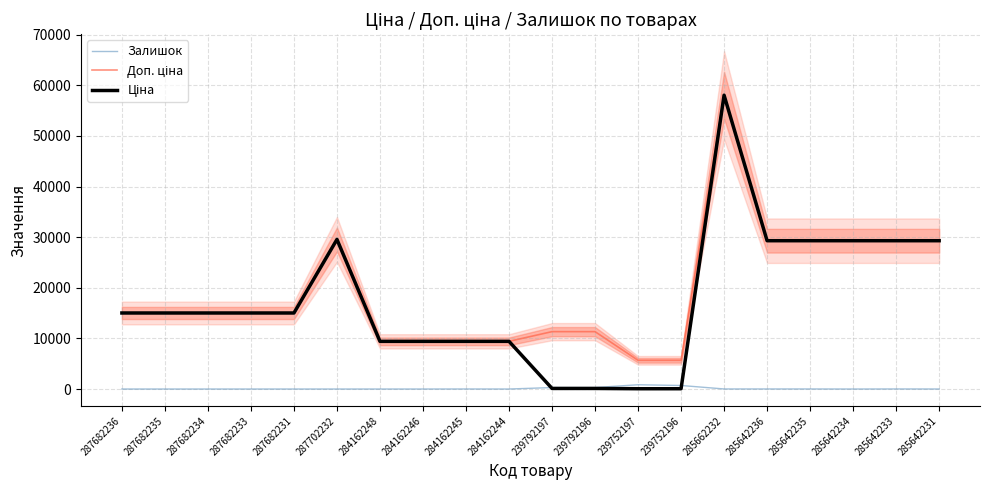

What is the label of the 20th point from the right?

287682236